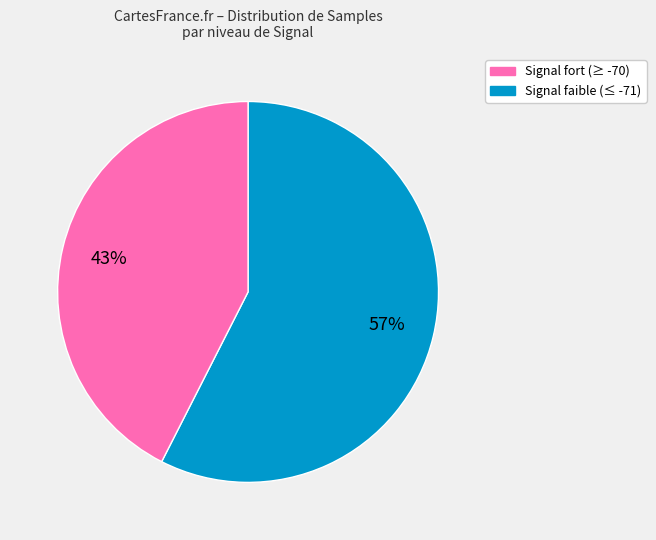

Is it true that Signal faible (≤ -71) is 43% of the pie?

True